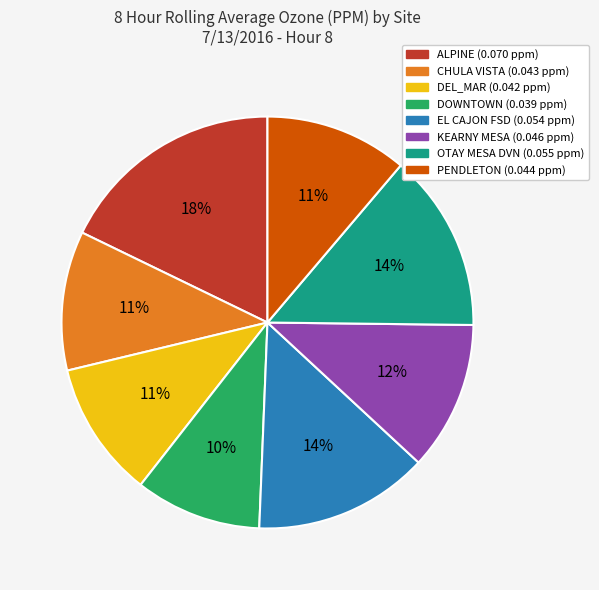

Which category has the biggest portion of the pie?

ALPINE